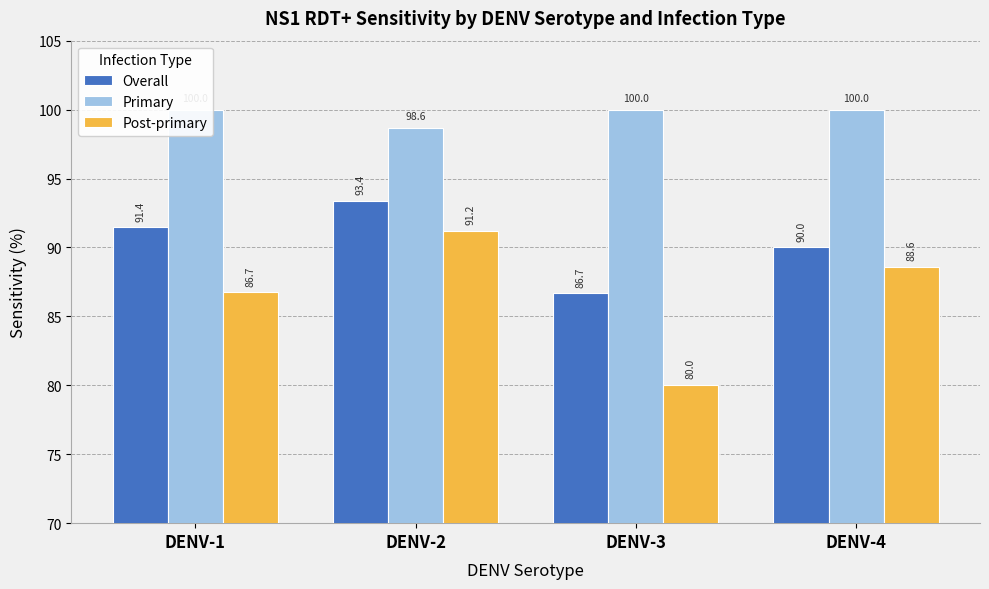

What is the value of the Post-primary bar at the 2nd from the left?

91.2